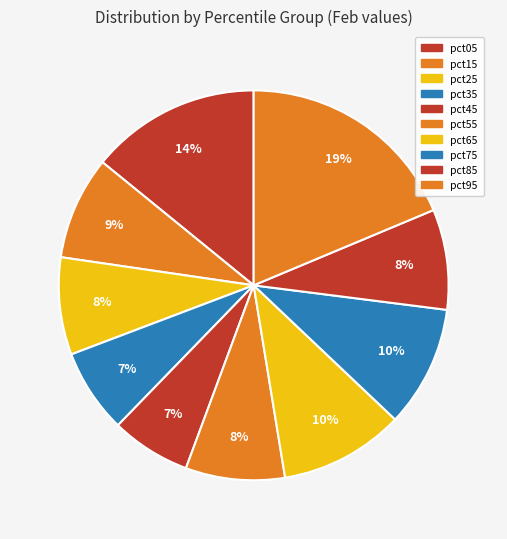

Count the number of slices in the pie.

10